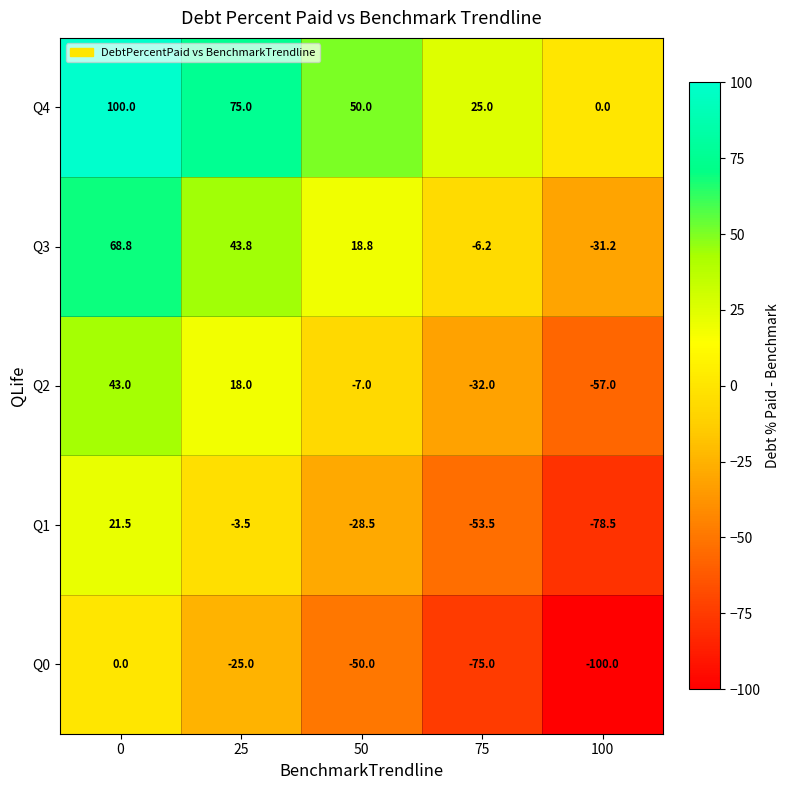

Rank the series at 75 from highest to lowest value.

Q4, Q3, Q2, Q1, Q0